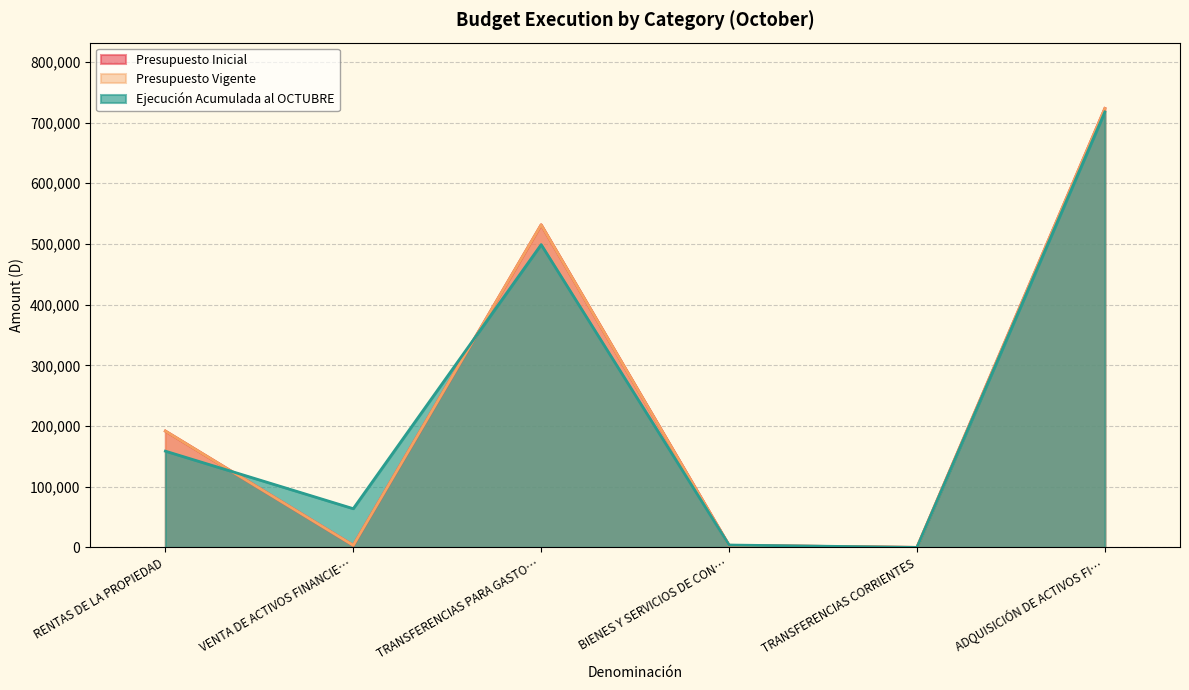

Rank the series at ADQUISICIÓN DE ACTIVOS FI… from highest to lowest value.

Presupuesto Inicial, Presupuesto Vigente, Ejecución Acumulada al OCTUBRE